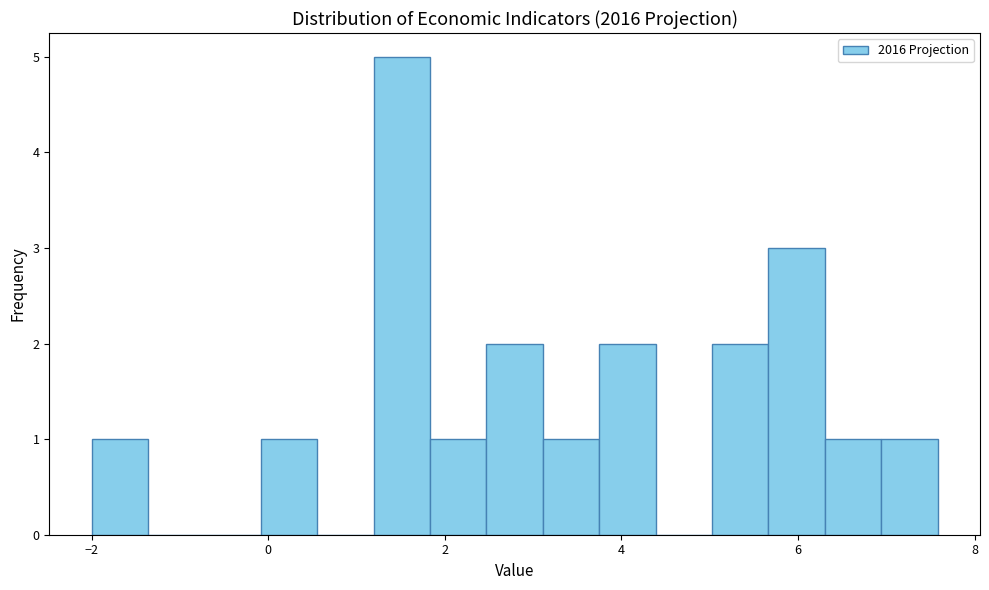

Read against the x-axis, roughly where is the centre of the tallest bar?

1.6